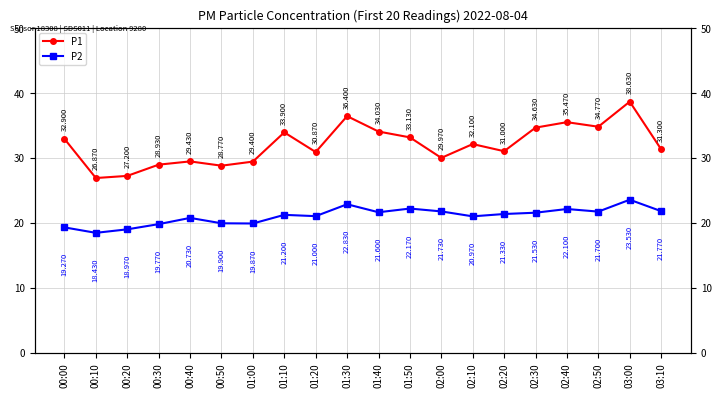

Is it true that P2 equals 9.6 at 00:20?

False